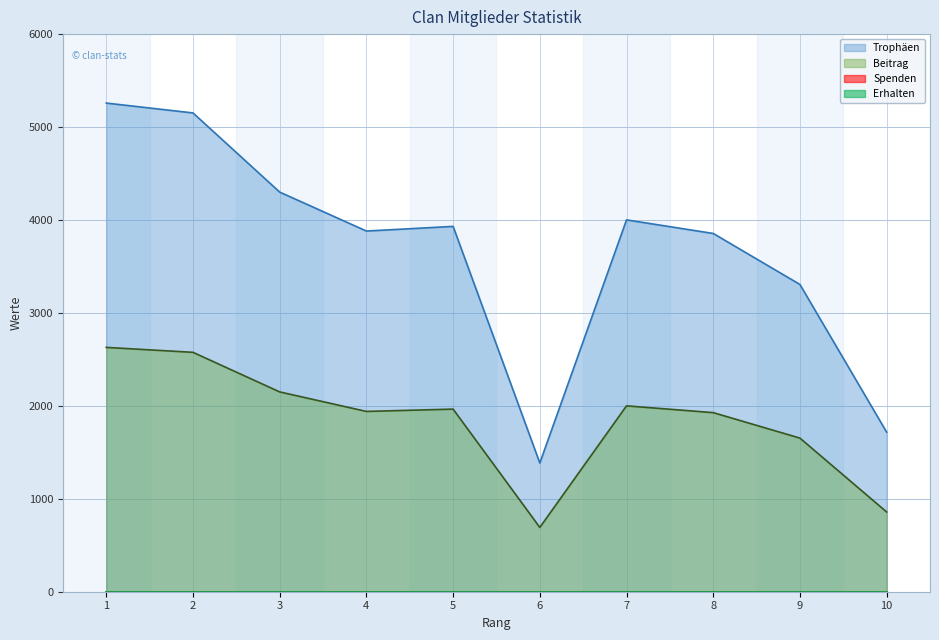

What is the maximum value shown in the chart?

5258